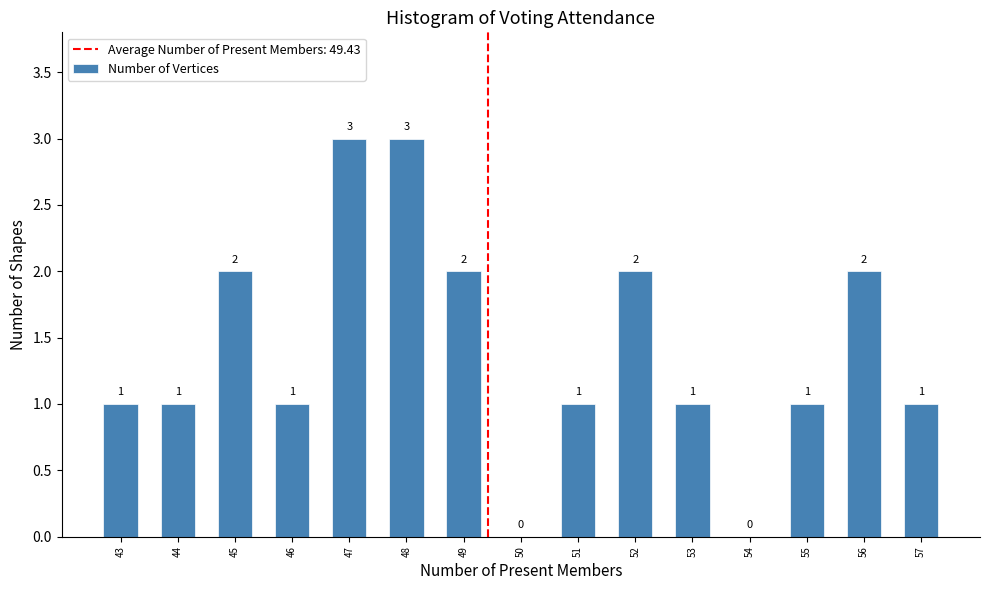

Reading left to right, what are all the values shown in this chart?

43=1	44=1	45=2	46=1	47=3	48=3	49=2	51=1	52=2	53=1	55=1	56=2	57=1